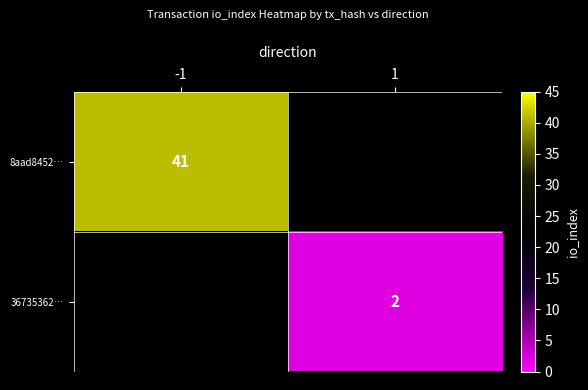

The 8aad8452… series shows 28 at -1. True or false?

False